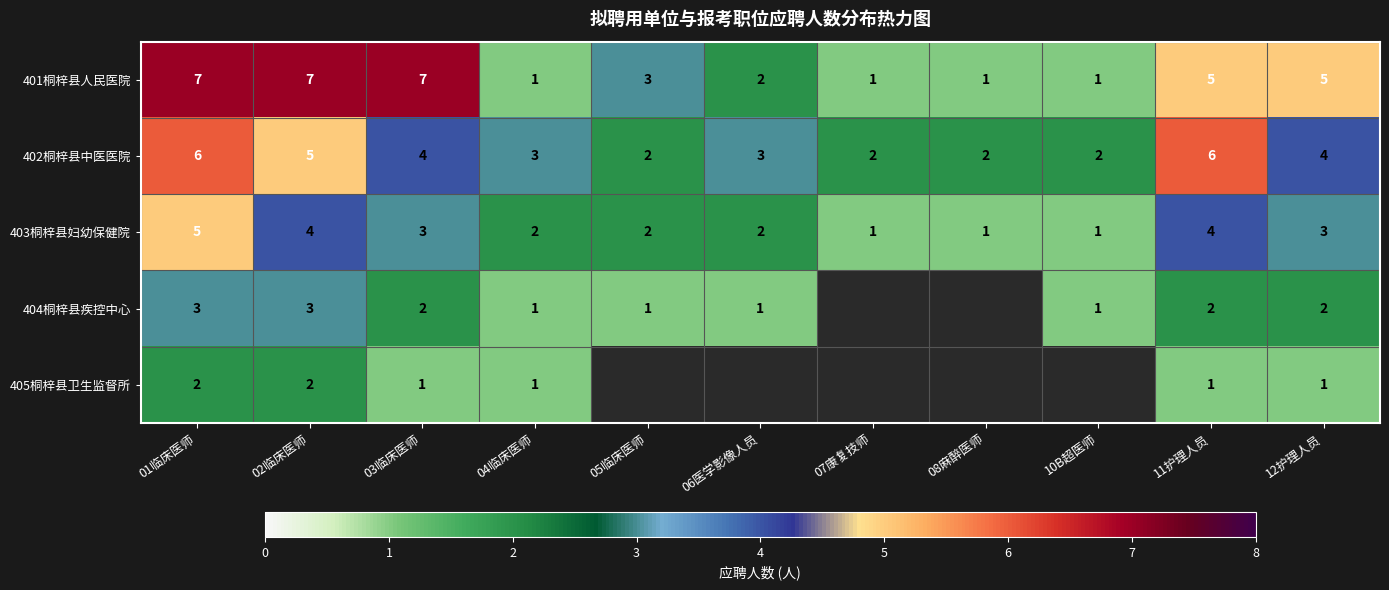

What is the greatest value displayed?

7.0